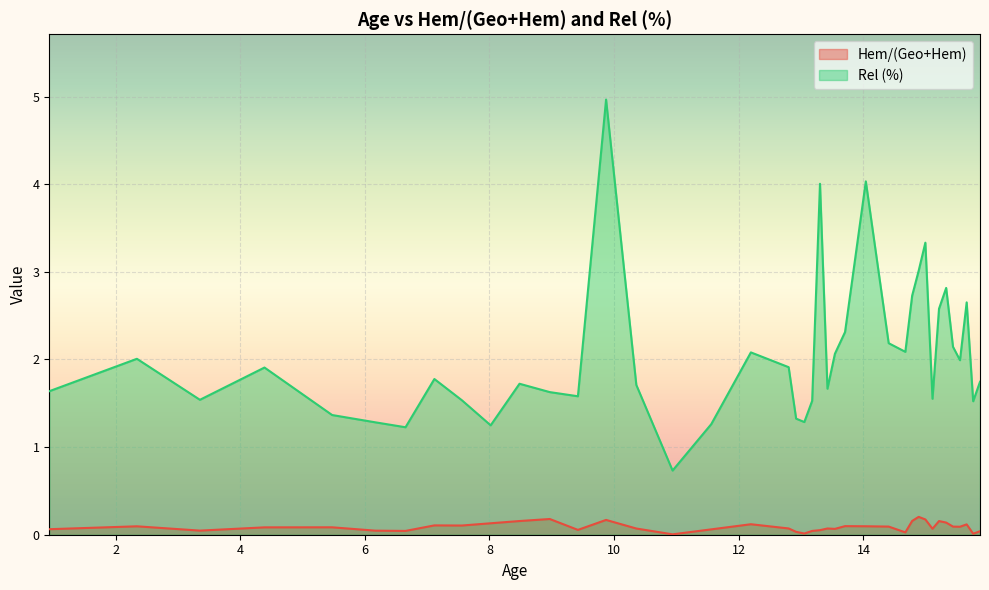

What is the sum of all Hem/(Geo+Hem) values?

3.5